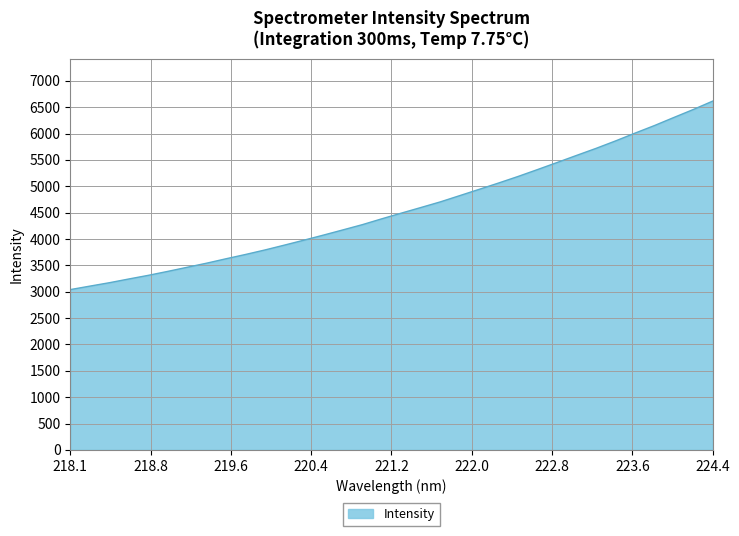

What is the smallest value displayed?

3040.0